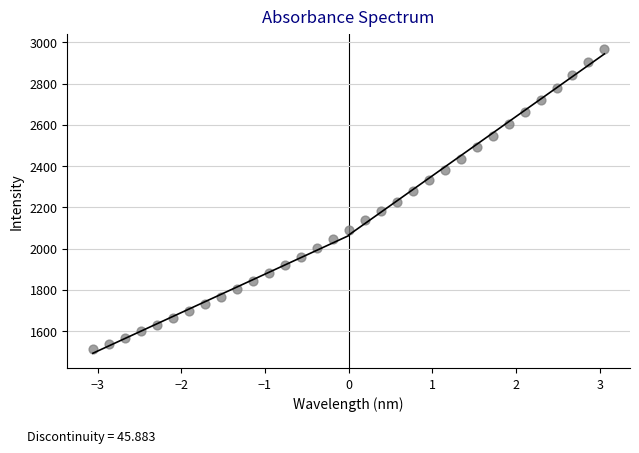

What is the range of X values (max minus min)?

6.1